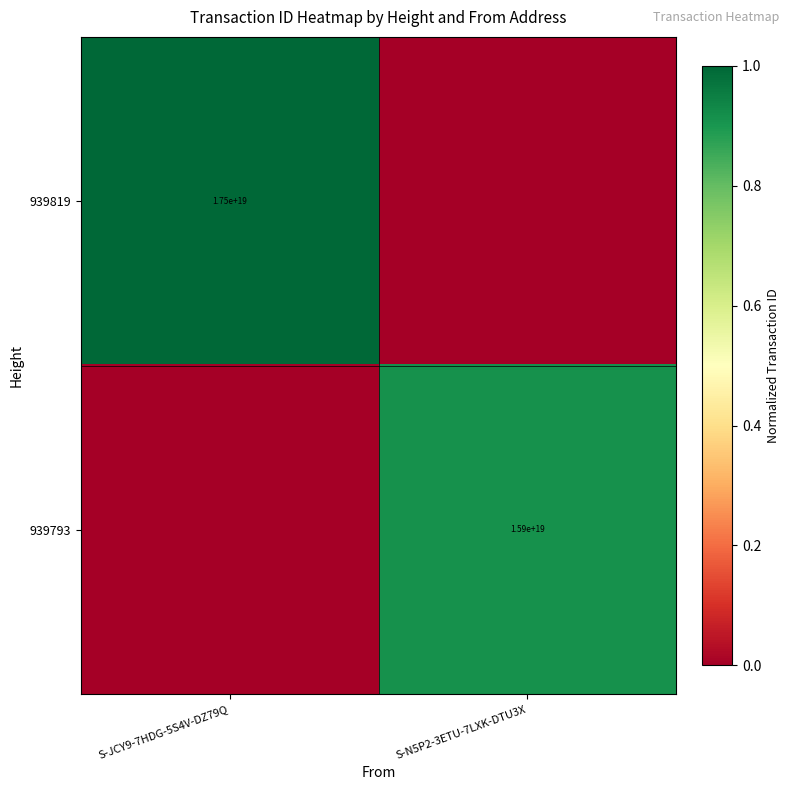

At which category is the sum across all series the highest?

S-JCY9-7HDG-5S4V-DZ79Q